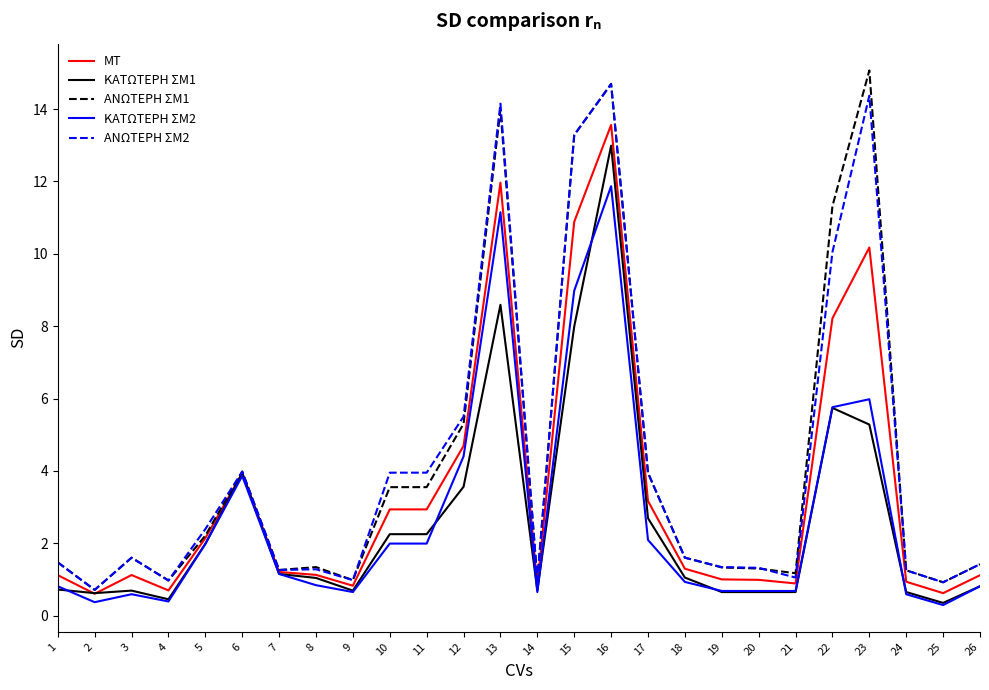

What is the greatest value displayed?

15.1